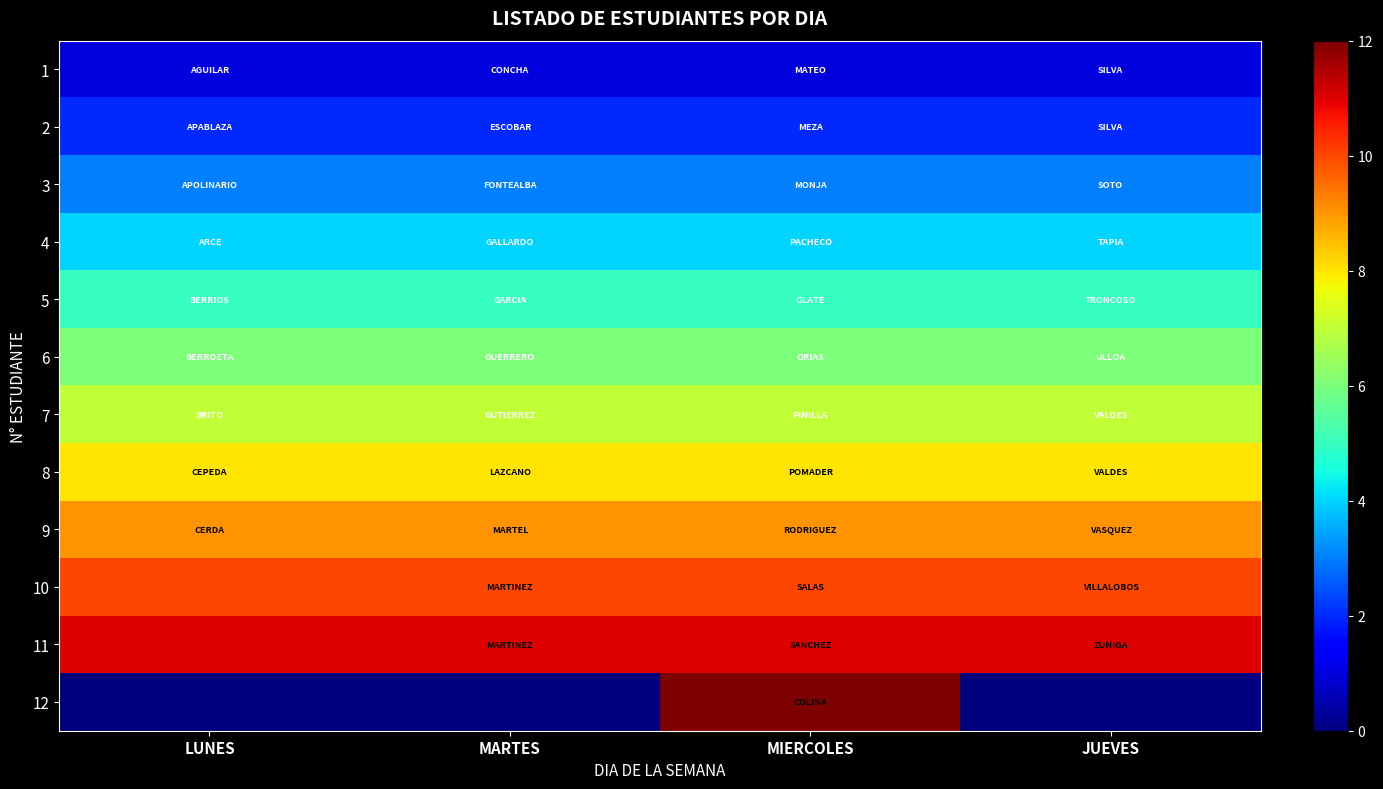

What is the total value across all series at JUEVES?

66